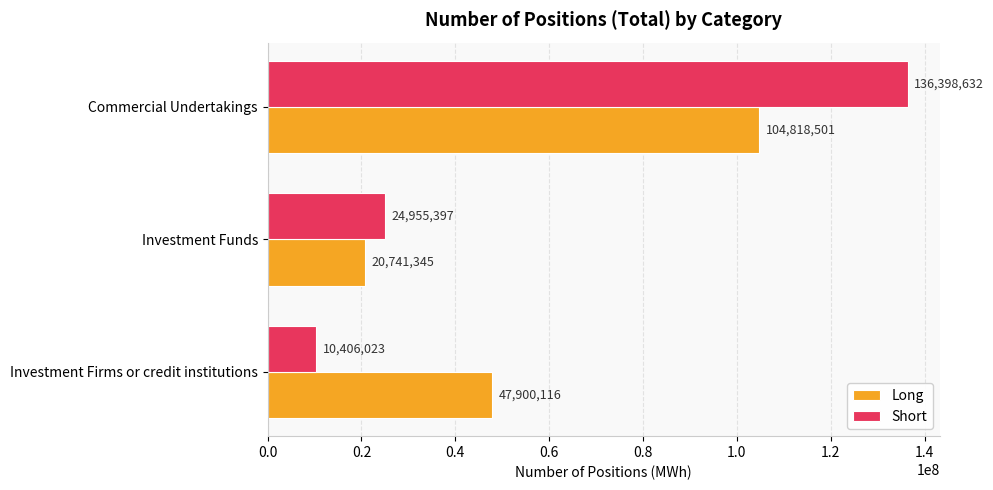

What is the minimum value shown in the chart?

10406023